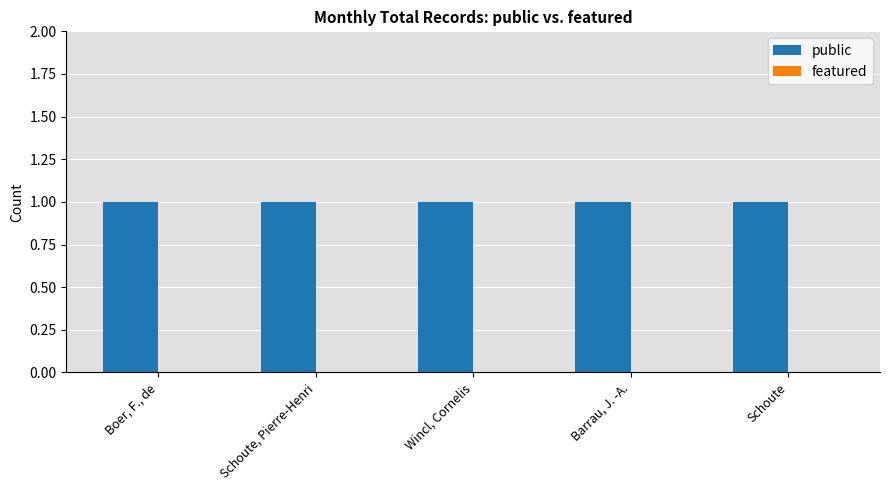

Are the bars grouped side by side (vs. stacked)?

Yes